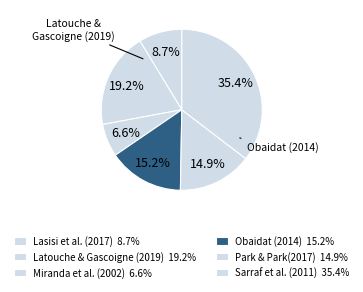

How many segments does this pie chart have?

6